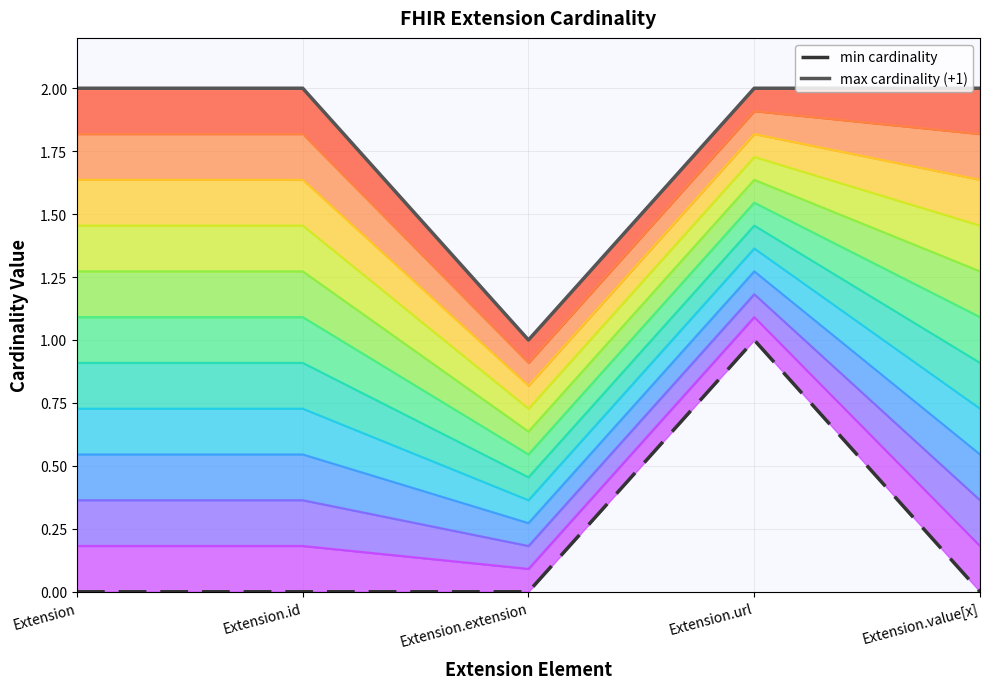

Between Extension.value[x] and Extension.url, which is larger?

Extension.url